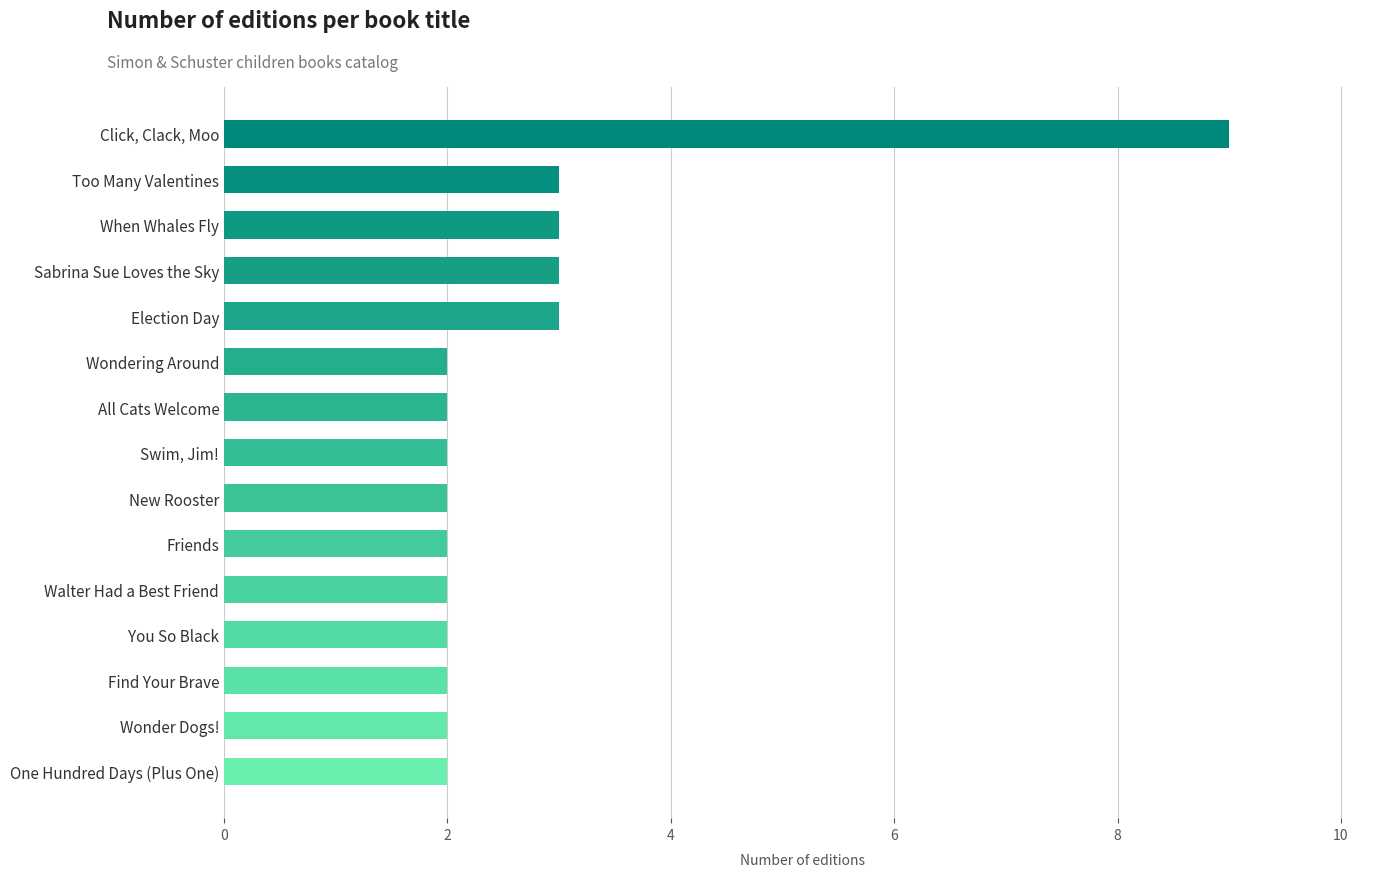

True or false: the data shows 1 at Walter Had a Best Friend.

False